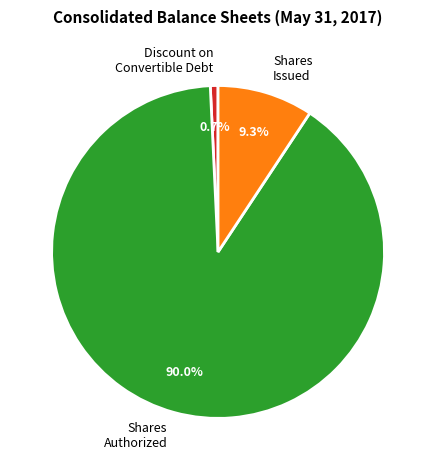

True or false: Discount on Convertible Debt accounts for 1% of the total.

True